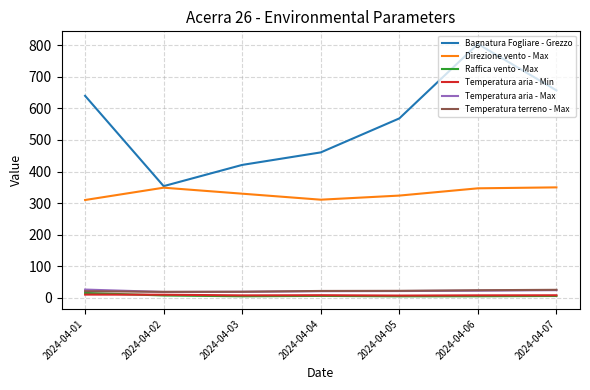

How many lines are shown in the chart?

6